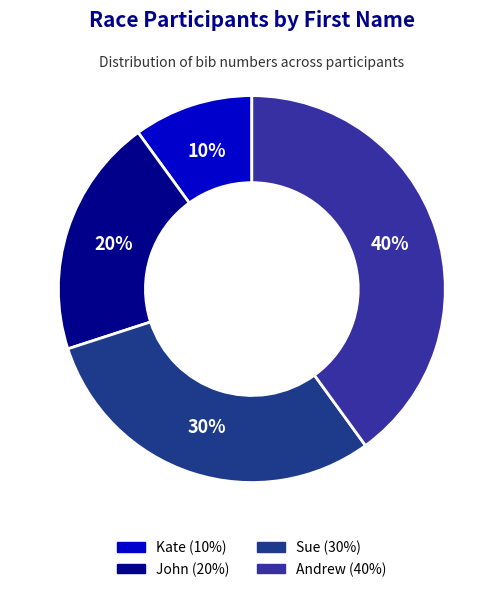

Which category has the smallest portion of the pie?

Kate